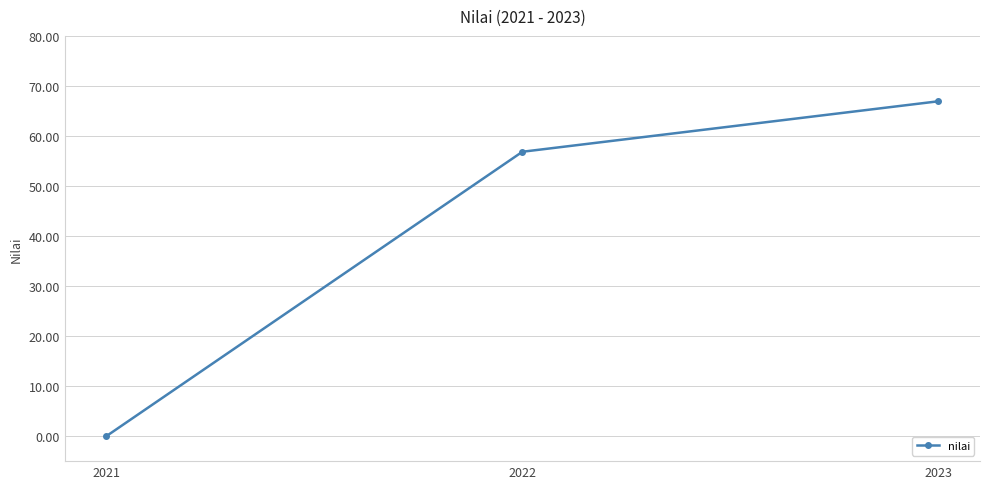

At which label does the data first exceed 56?

2022